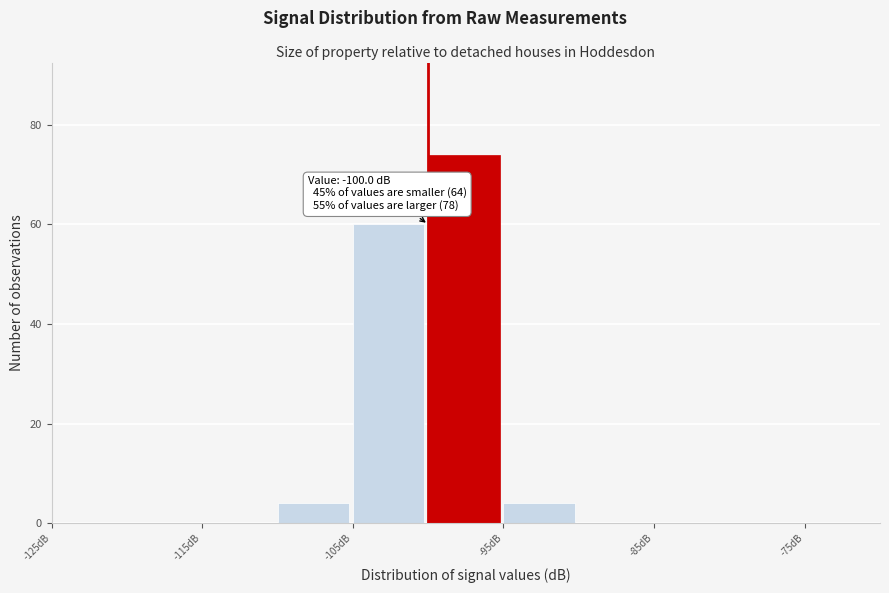

Which range on the x-axis has the tallest bar?

-100 to -95